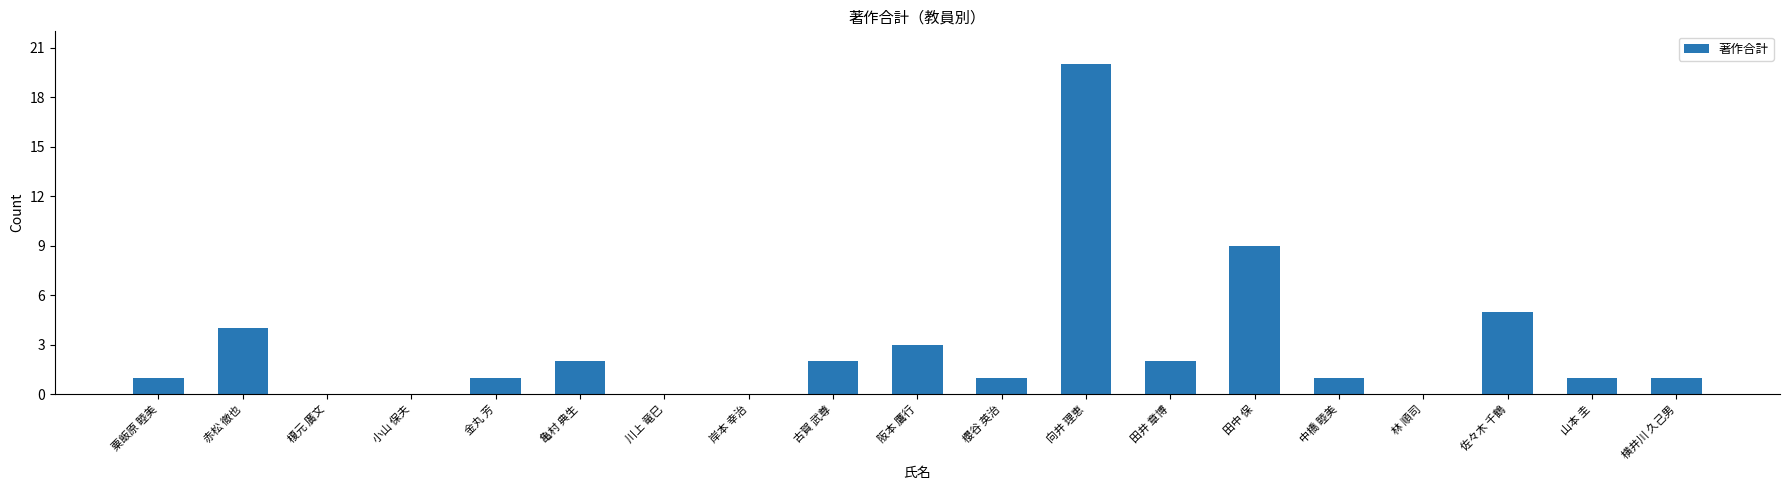

What is the ratio of the value at 赤松 徹也 to the value at 向井 理恵?

0.2